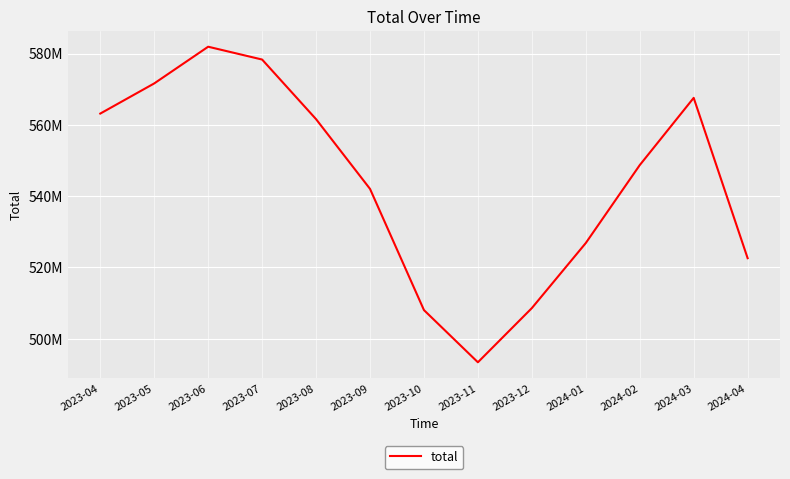

At which category does the chart reach its minimum across all series?

2023-11